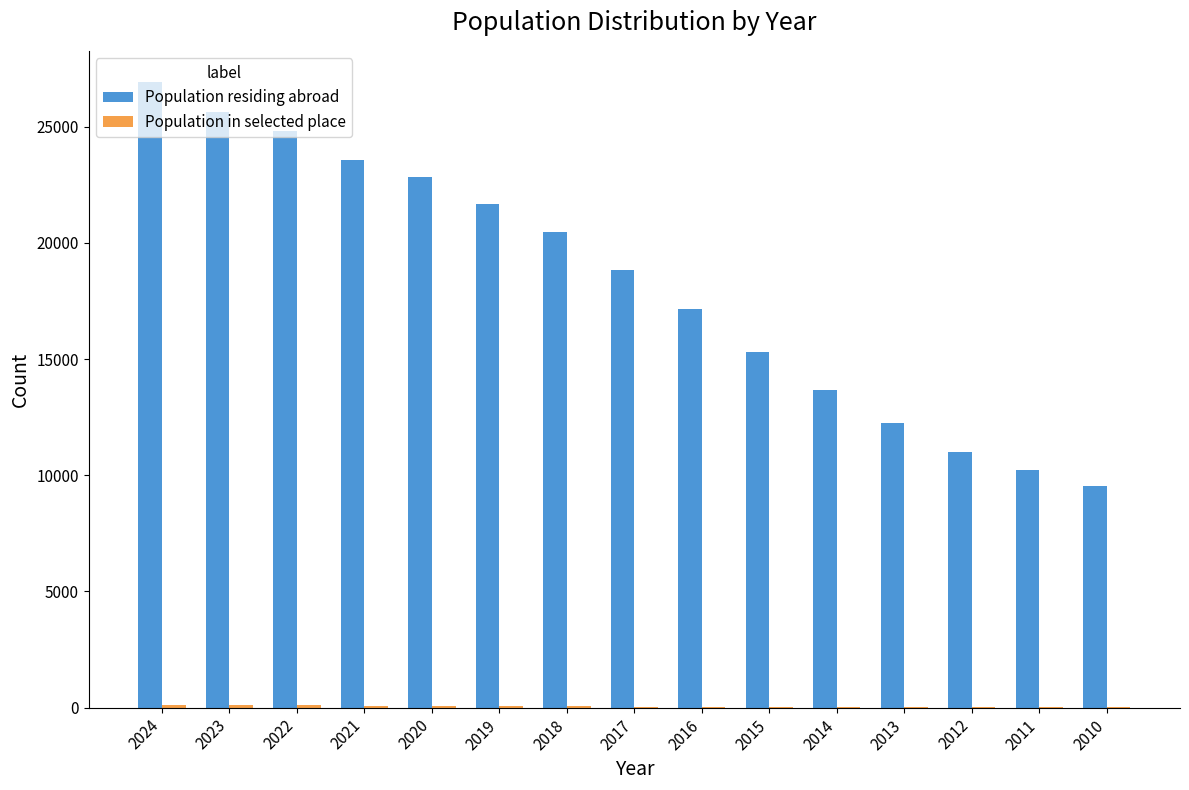

Where is Population residing abroad nearest to the value 18227?

2017